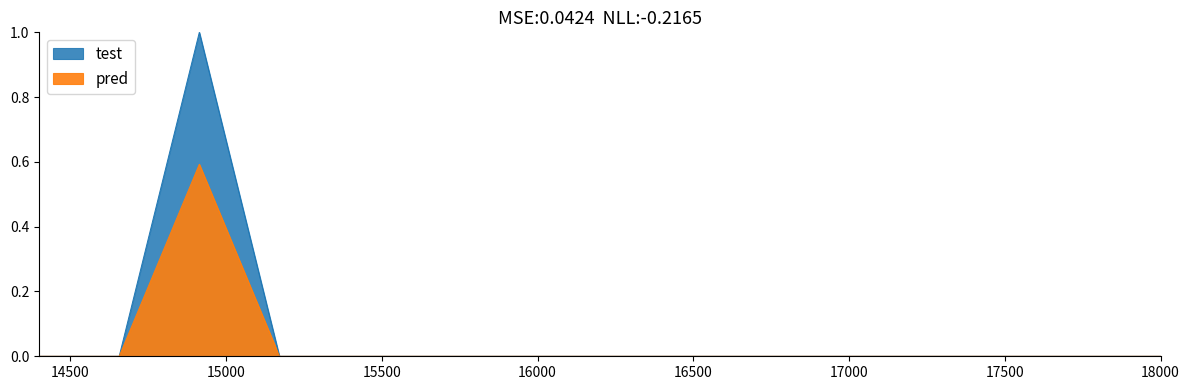

What is the average value?

0.1